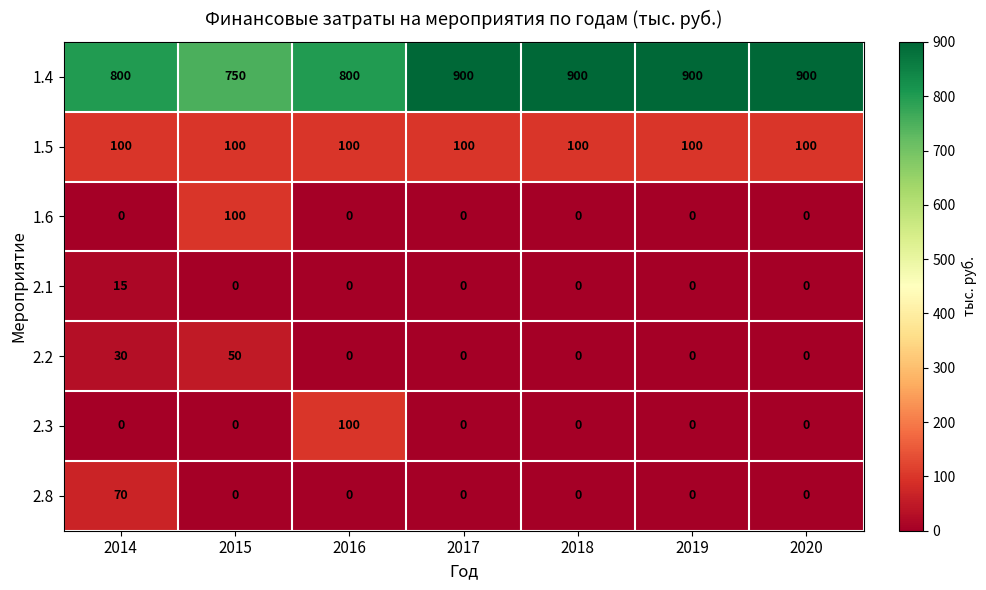

What value does the 1.4 series have at 2015, to the nearest 50?

750